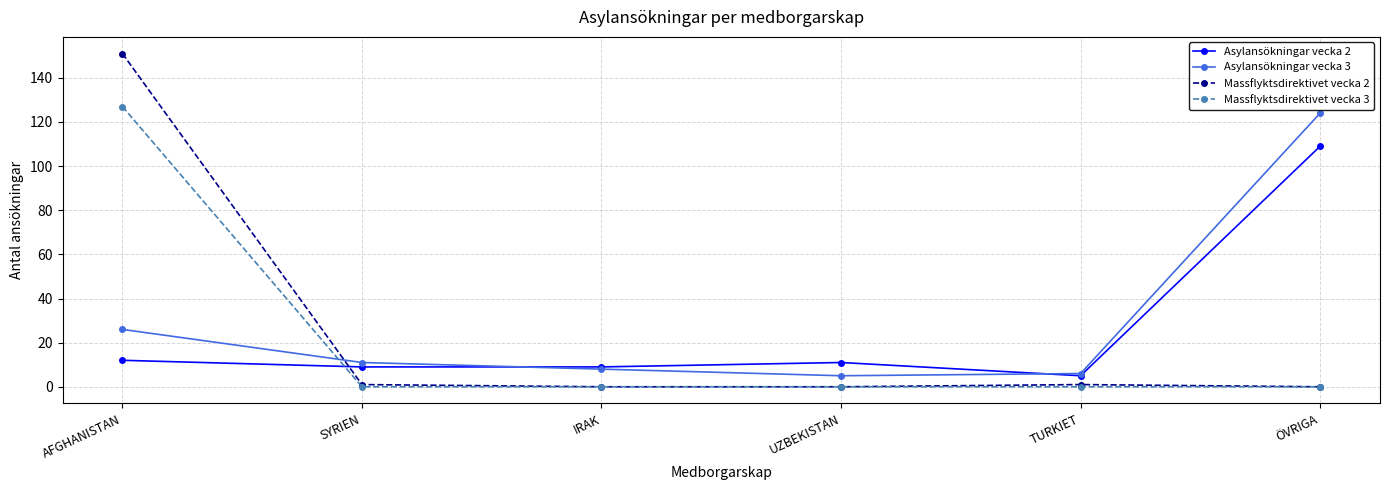

At which label is Asylansökningar vecka 3 closest to 64?

AFGHANISTAN